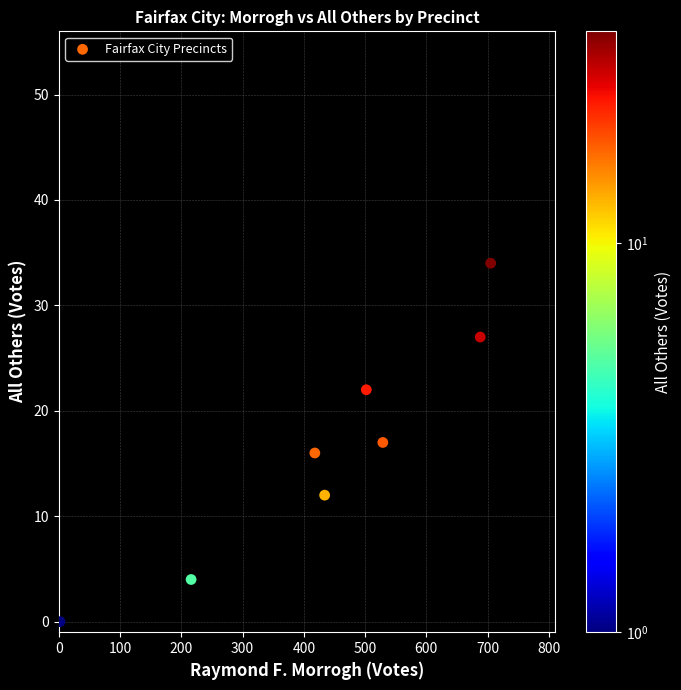

What is the average X value?

437